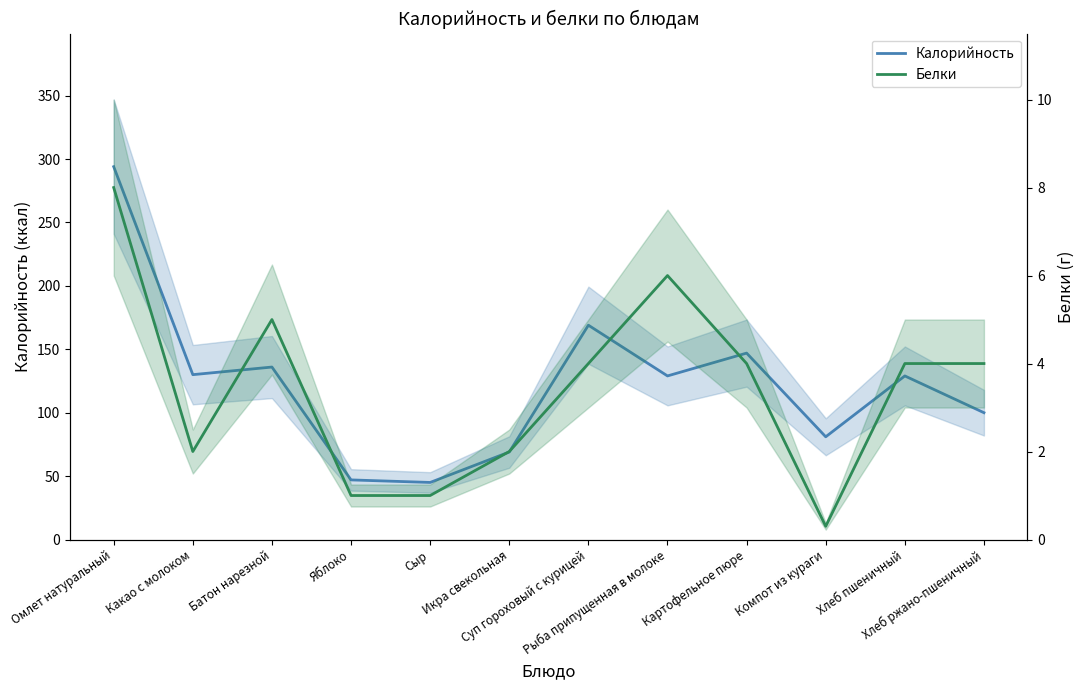

Which series has the largest total across all categories?

Калорийность